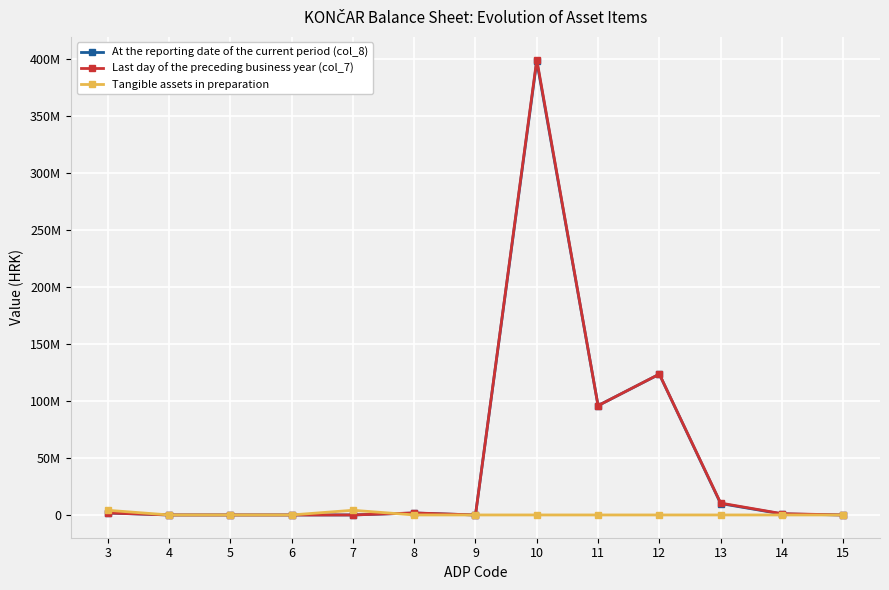

Reading right to left, extract all data points from this chart.

At the reporting date of the current period (col_8): 0	873662	10006783	123510859	95924738	398050715	0	1691296	0	0	0	0	1691296
Last day of the preceding business year (col_7): 0	1117298	10414660	123576316	95924738	399483617	0	1787121	0	0	0	0	1787121
Tangible assets in preparation: 0	0	0	0	0	0	0	0	4113226	0	0	0	4113226